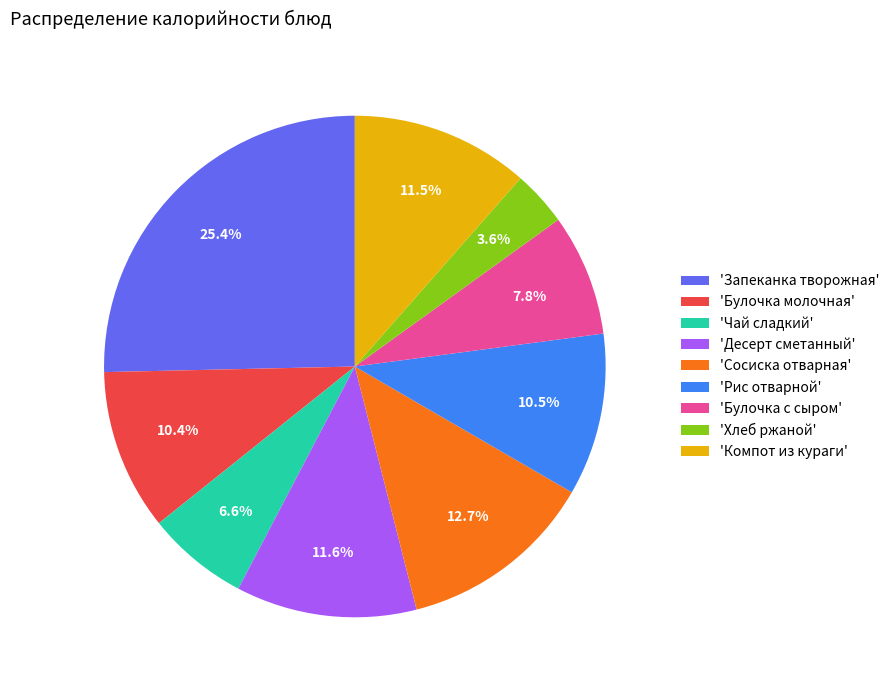

Between 'Булочка с сыром' and 'Компот из кураги', which is larger?

'Компот из кураги'